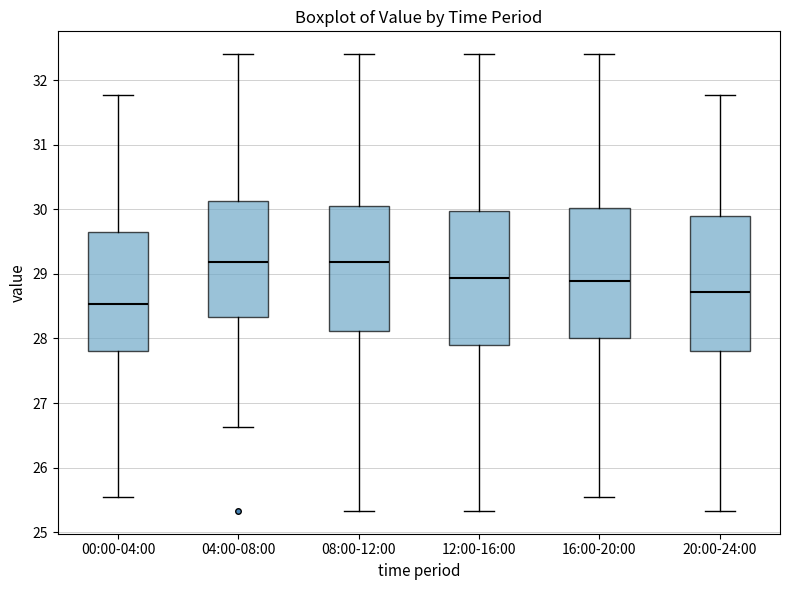

Reading left to right, transcribe this box plot: for each box, give where its median line is, the range the box spans, and where its two whiskers end, as read against the y-axis. The values are not printed on the chart, so give them approximately, as read against the axis.

00:00-04:00: median 28.5, box 27.8 to 29.6, whiskers 25.6 to 31.8
04:00-08:00: median 29.2, box 28.3 to 30.1, whiskers 26.6 to 32.4
08:00-12:00: median 29.2, box 28.1 to 30.1, whiskers 25.3 to 32.4
12:00-16:00: median 28.9, box 27.9 to 30.0, whiskers 25.3 to 32.4
16:00-20:00: median 28.9, box 28.0 to 30.0, whiskers 25.6 to 32.4
20:00-24:00: median 28.7, box 27.8 to 29.9, whiskers 25.3 to 31.8